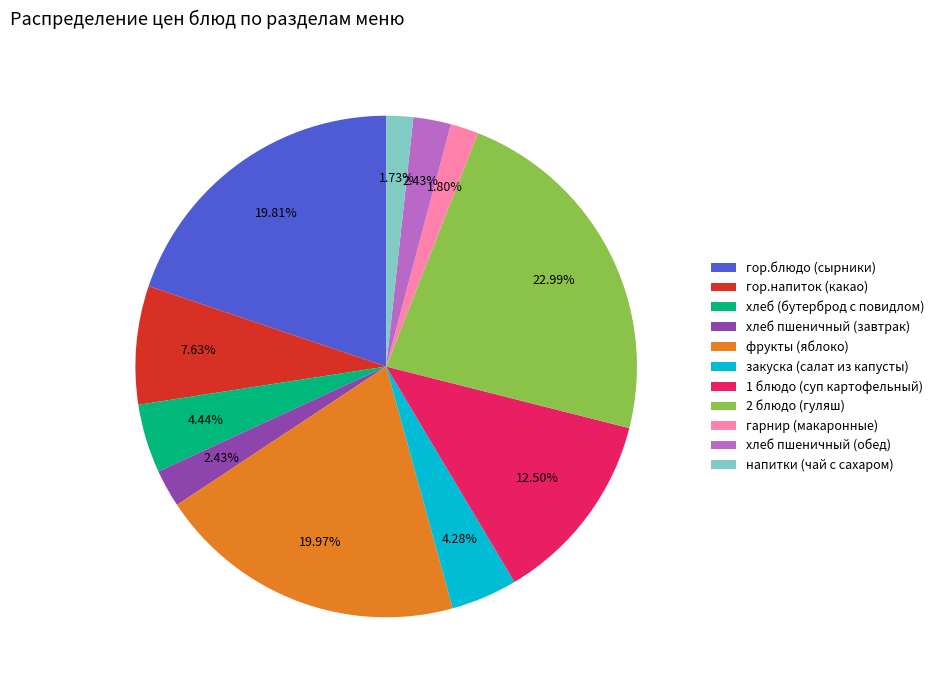

Combined, what portion of the pie is 1 блюдо (суп картофельный) and гарнир (макаронные)?

14.3%